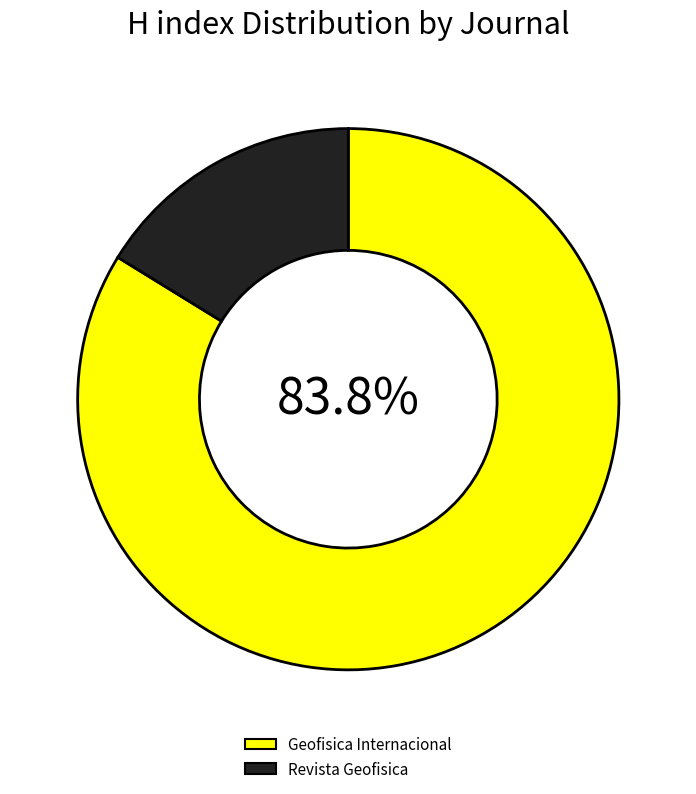

How many slices are in this pie chart?

2